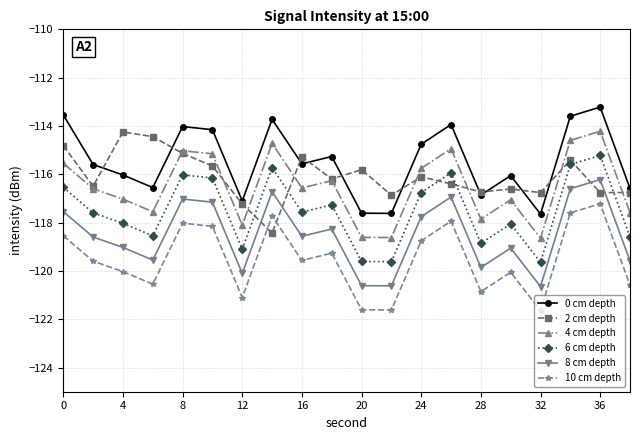

How many interior local valleys does the 8 cm depth series have?

6